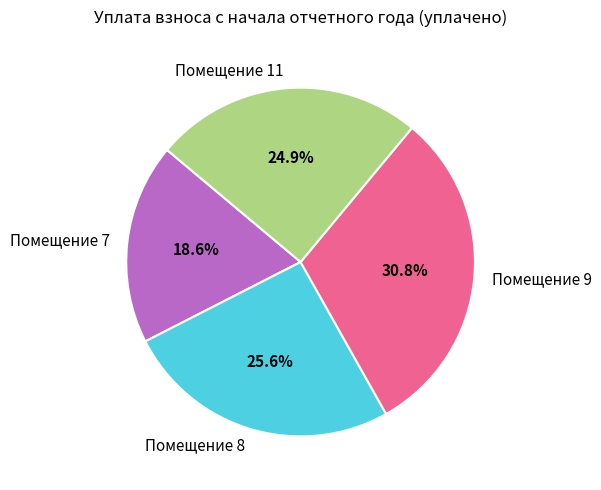

Does any single category account for the majority?

No